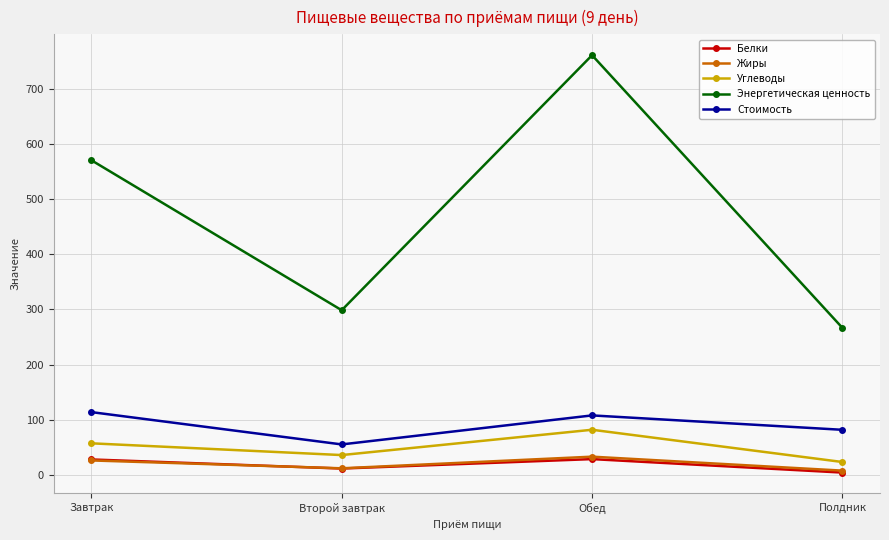

What is the total value across all series at Завтрак?

794.9